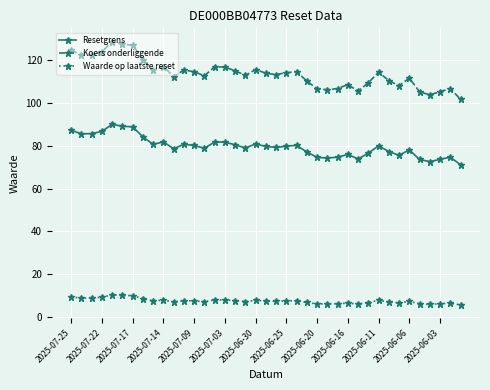

Does the chart display data point markers on the line(s)?

Yes